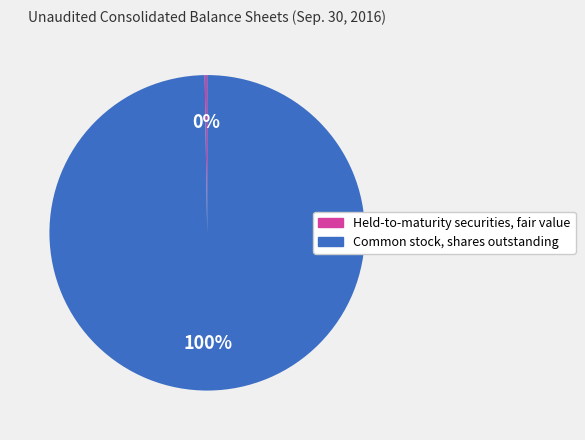

True or false: Common stock, shares outstanding accounts for 100% of the total.

True